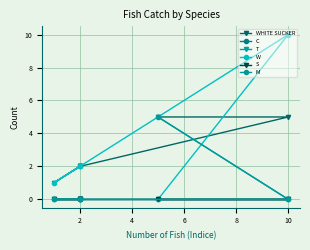

Between 10 and 4, which is larger?

10